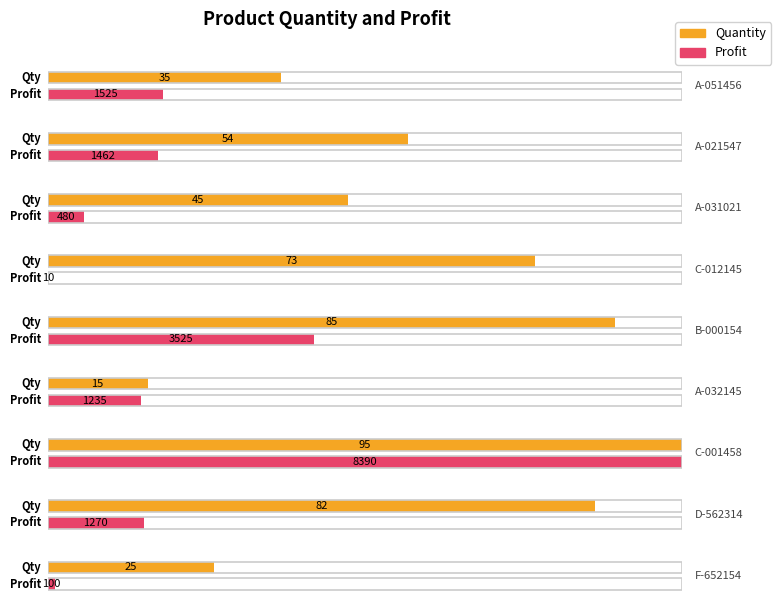

Read the Quantity value at C-001458, to the nearest 5.

95